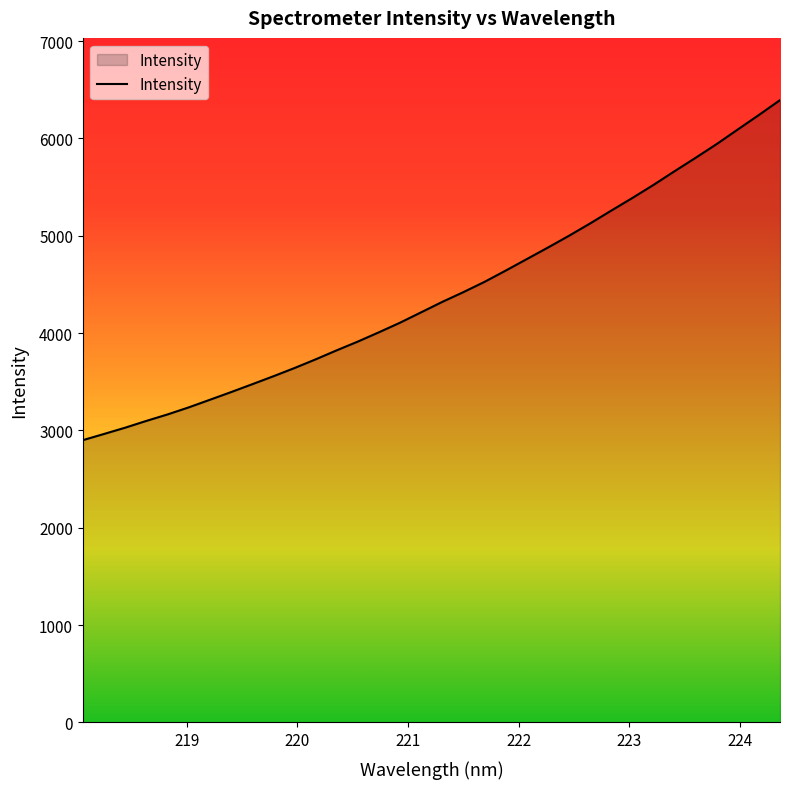

What is the difference between the maximum and minimum values?

3493.5